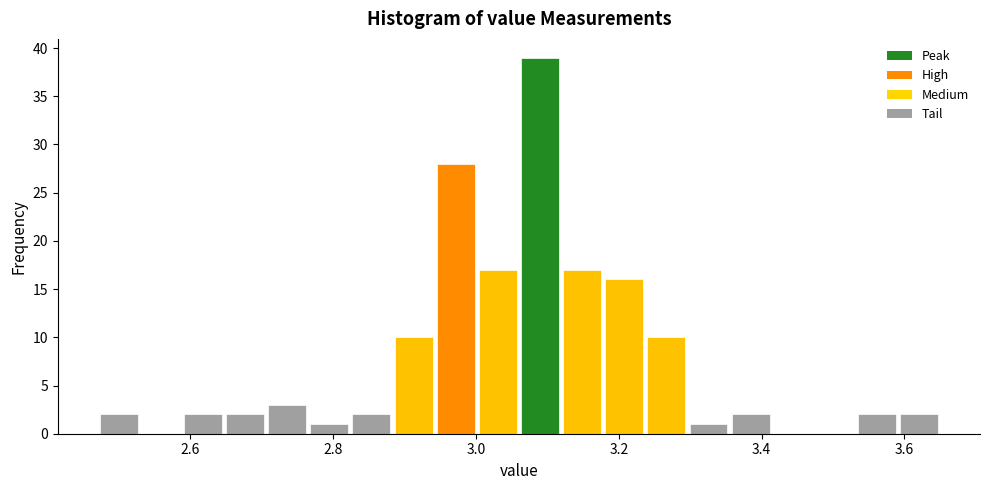

Around what value on the x-axis is the tallest bar? Give the approximate position of its centre, as read against the axis.

3.08